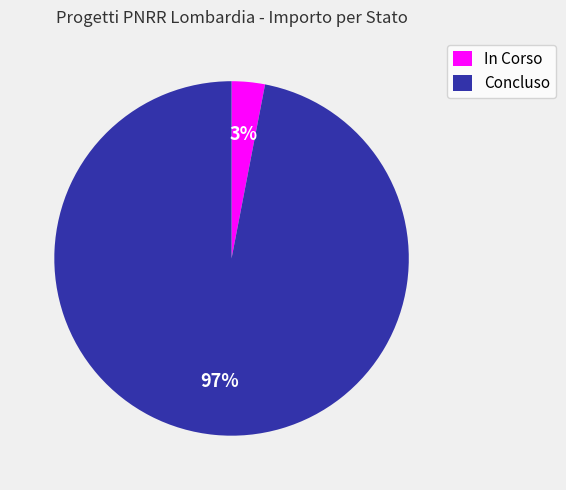

How many segments does this pie chart have?

2